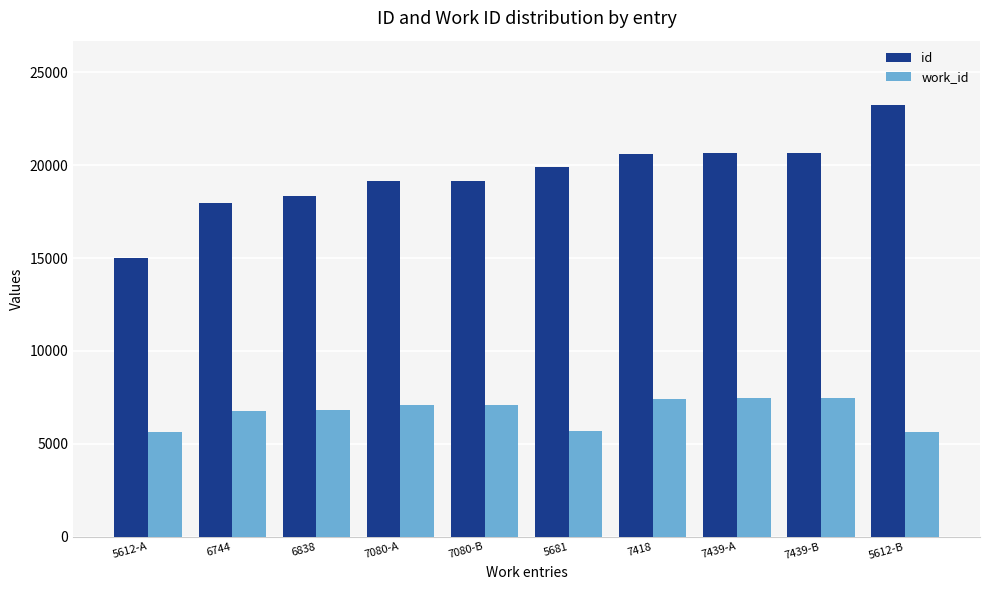

How many bars are there in total?

20